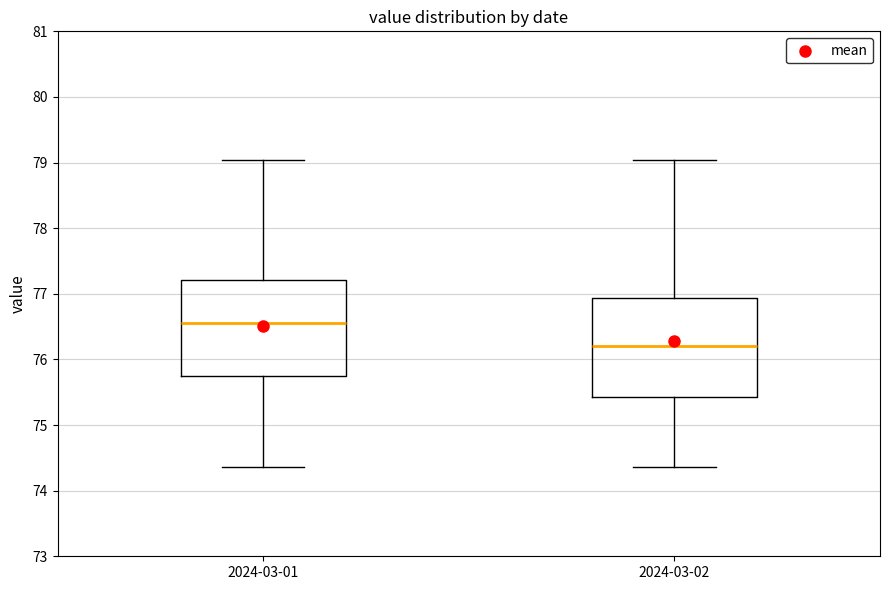

Which box's median line is the lowest?

2024-03-02